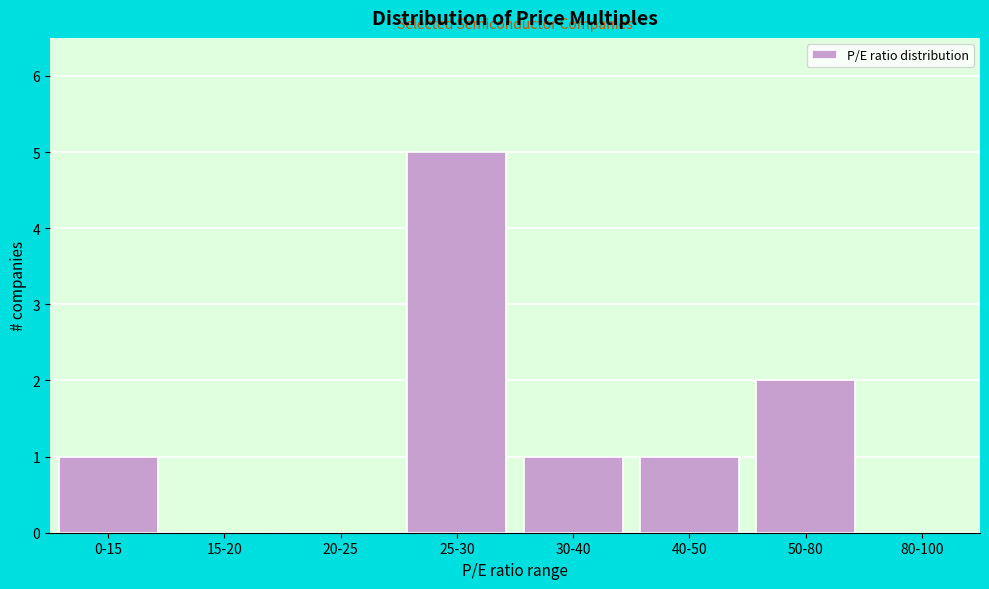

Reading left to right, what are all the values shown in this chart?

0-15=1	15-20=0	20-25=0	25-30=5	30-40=1	40-50=1	50-80=2	80-100=0